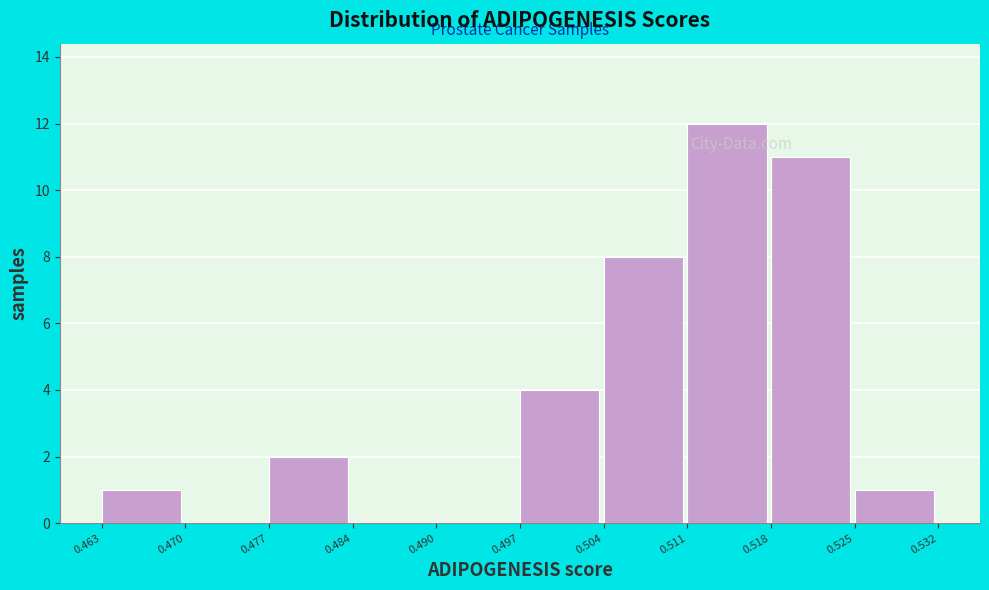

How tall is the bar that spans 0.525 to 0.532 on the x-axis? The values are not printed on the chart, so give them approximately, as read against the axis.

1